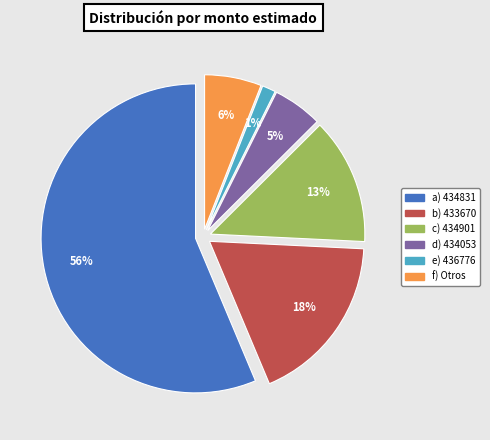

Do 427498 and 433670 together represent more than half of the pie?

No